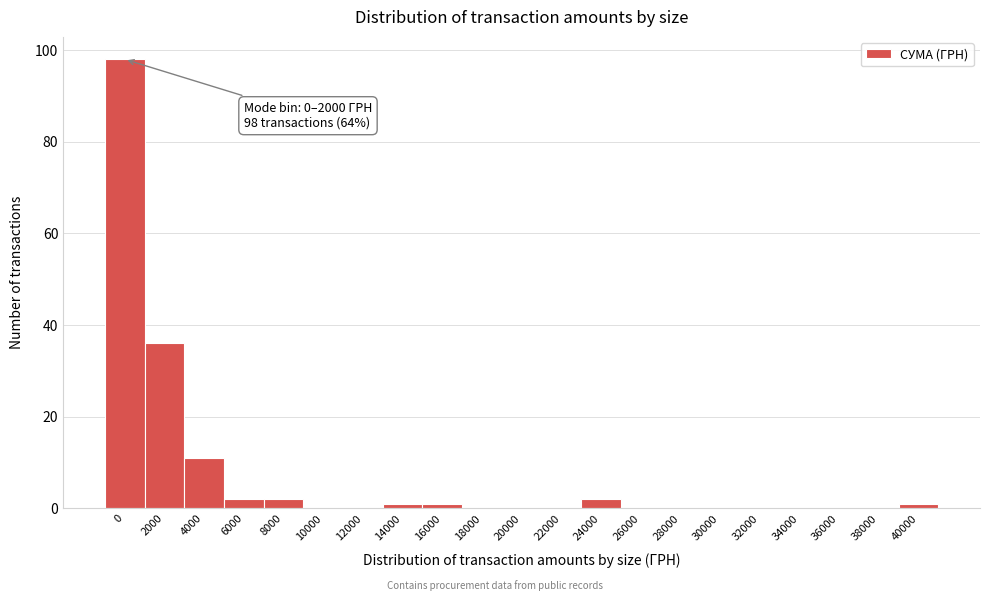

Reading left to right, list all the values displayed in this chart.

0=98	2000=36	4000=11	6000=2	8000=2	10000=0	12000=0	14000=1	16000=1	18000=0	20000=0	22000=0	24000=2	26000=0	28000=0	30000=0	32000=0	34000=0	36000=0	38000=0	40000=1